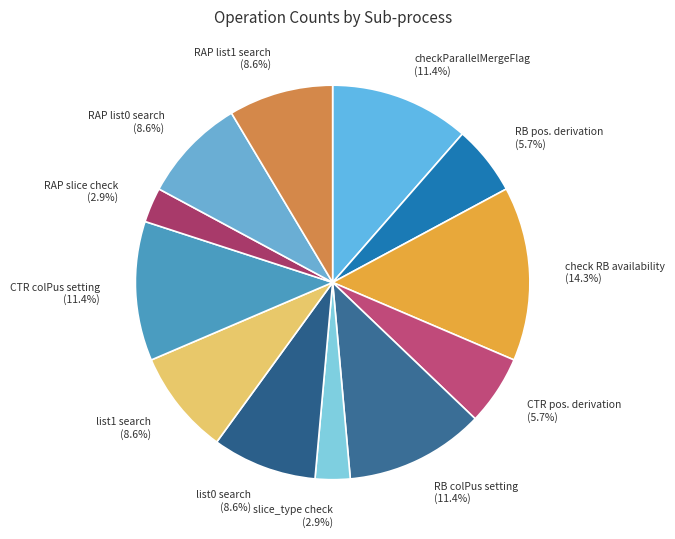

Between slice_type check and RAP list0 search, which is larger?

RAP list0 search